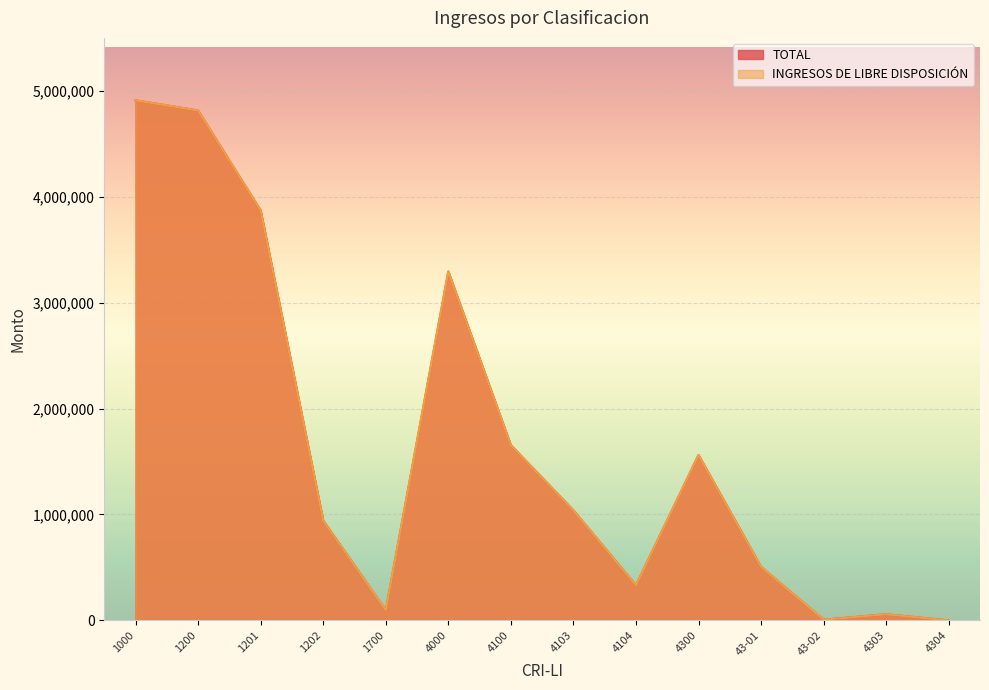

Reading left to right, transcribe all the data shown in this chart.

TOTAL: 1000=4909099	1200=4813042	1201=3870007	1202=943035	1700=96057	4000=3293296	4100=1654400	4103=1039242	4104=331258	4300=1561691	43-01=505490	43-02=6500	4303=58000	4304=0
INGRESOS DE LIBRE DISPOSICION: 1000=4909099	1200=4813042	1201=3870007	1202=943035	1700=96057	4000=3293296	4100=1654400	4103=1039242	4104=331258	4300=1561691	43-01=505490	43-02=6500	4303=58000	4304=0